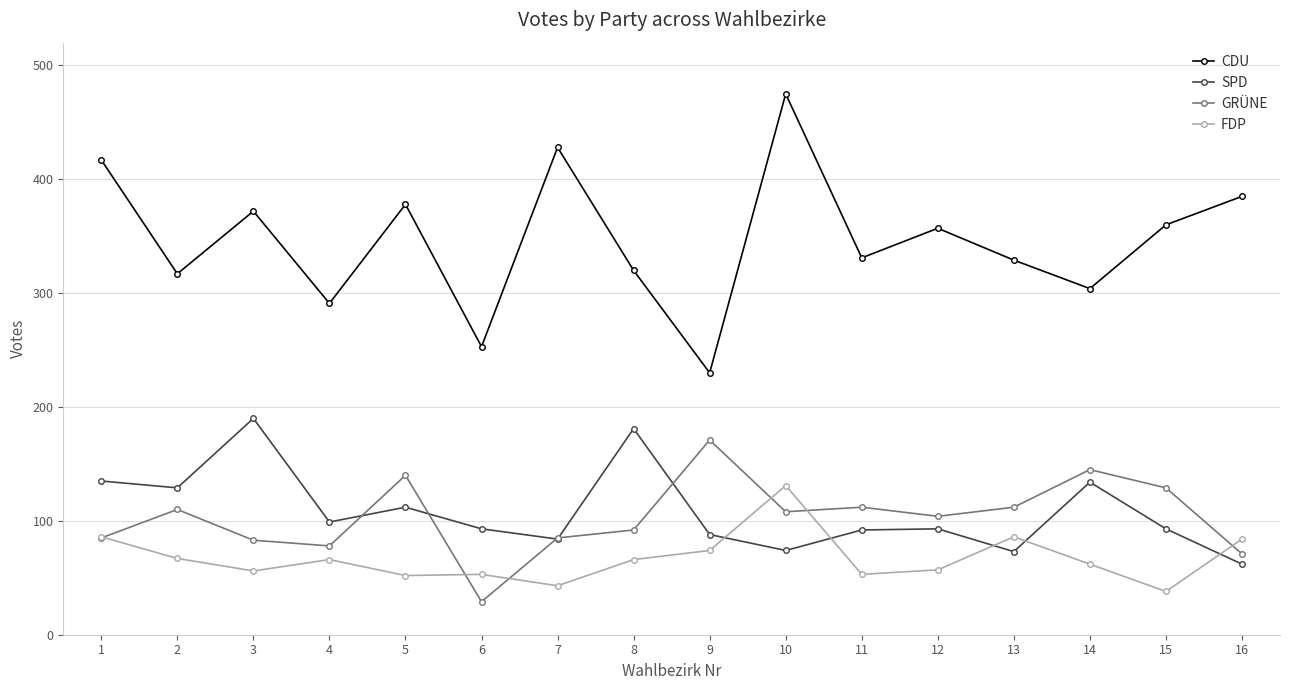

What is the spread (max minus min) of values at 11?

278